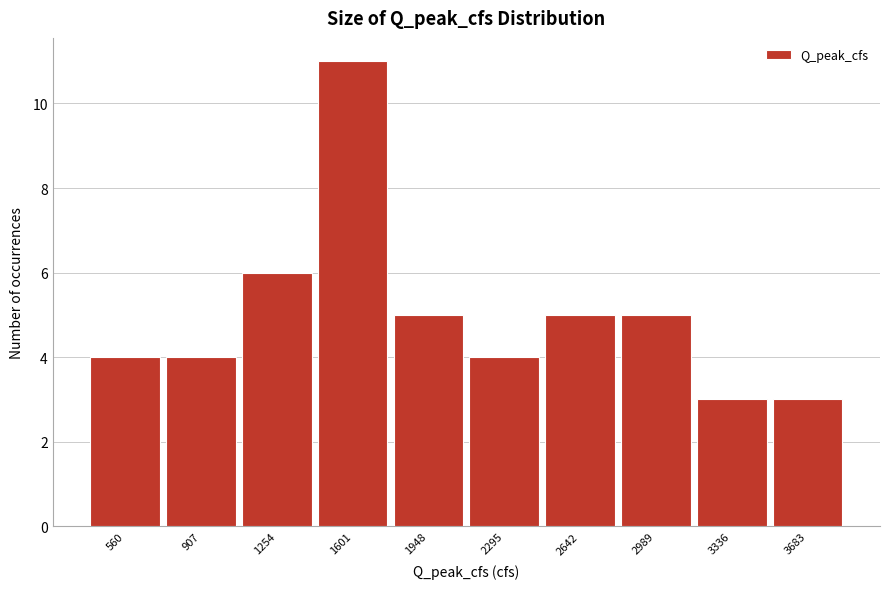

Reading right to left, extract all data points from this chart.

3	3	5	5	4	5	11	6	4	4